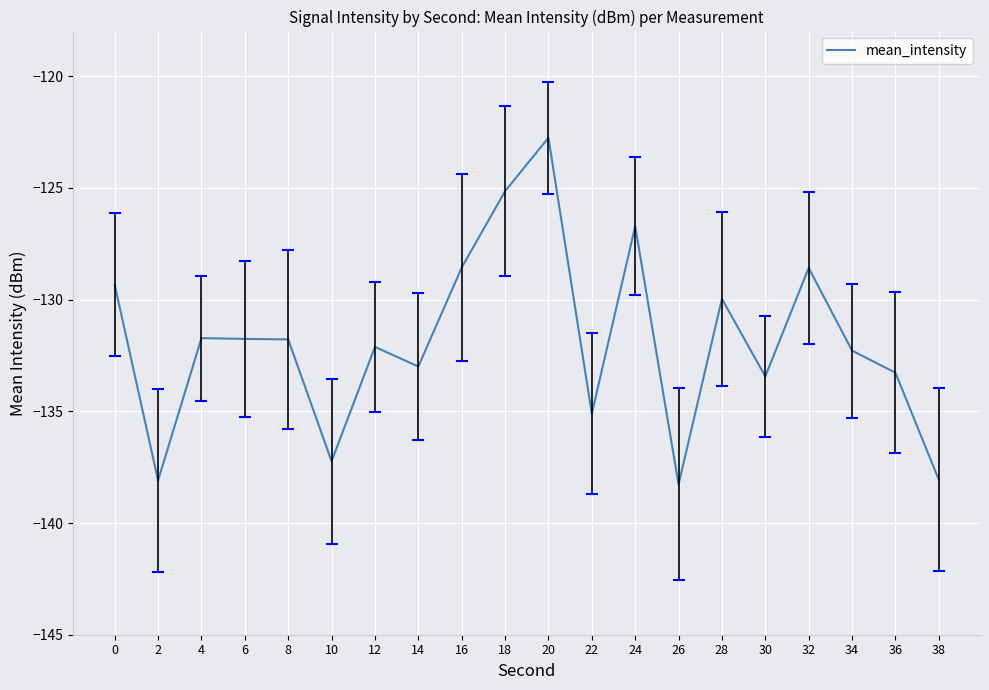

What is the smallest value displayed?

-138.3